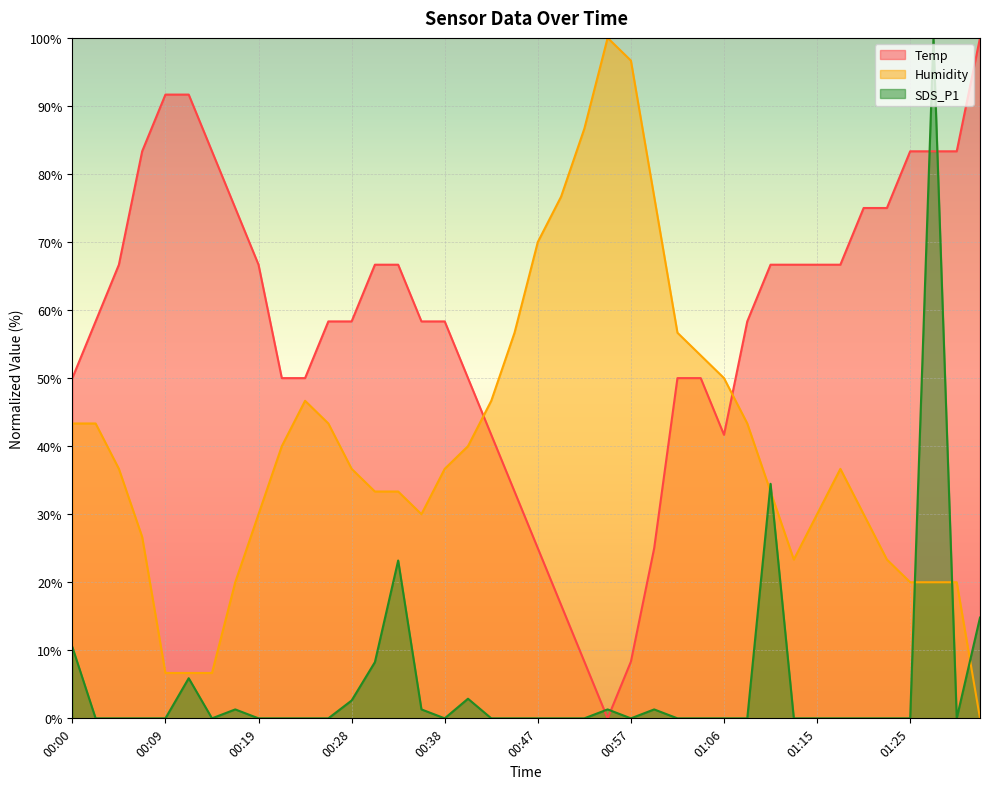

At which label does SDS_P1 reach its peak?

01:27